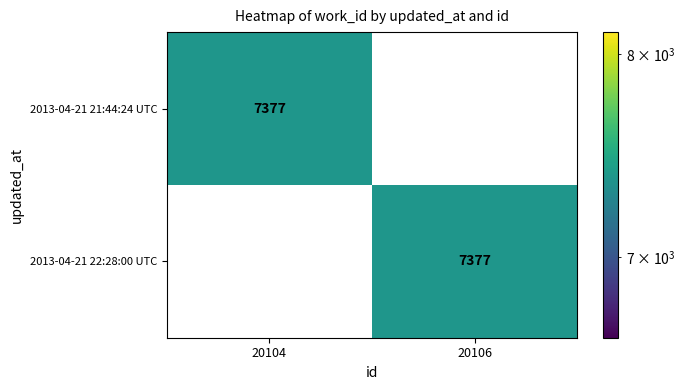

The 2013-04-21 22:28:00 UTC series shows 3316 at 20106. True or false?

False